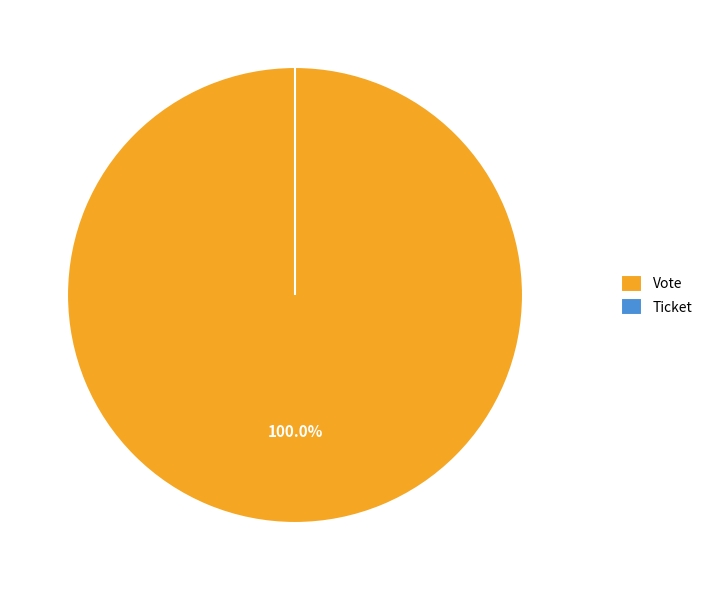

What is the majority slice?

Vote